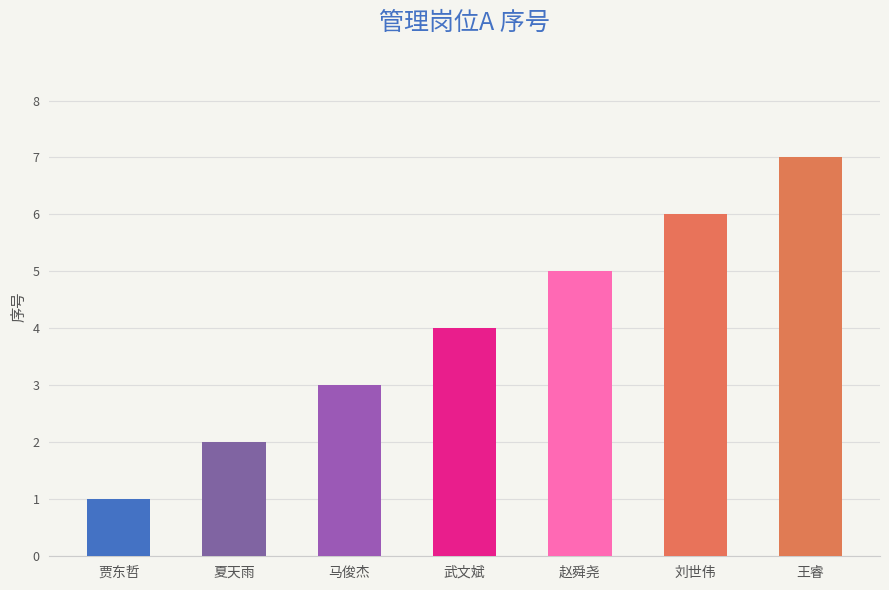

What is the ratio of the value at 马俊杰 to the value at 夏天雨?

1.5